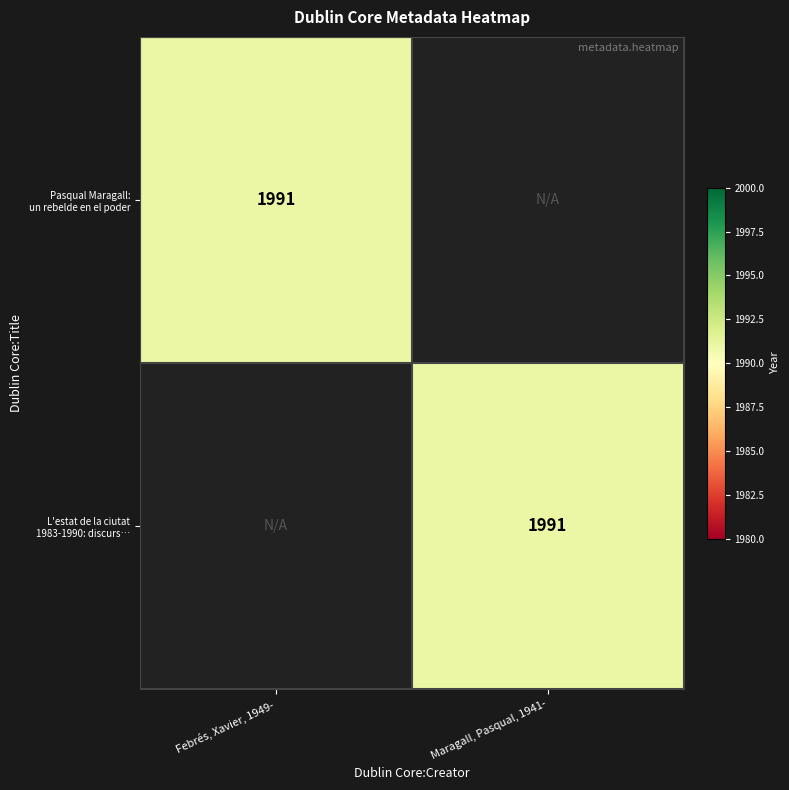

How many positive values does the L'estat de la ciutat 1983-1990: discurs… series have?

1